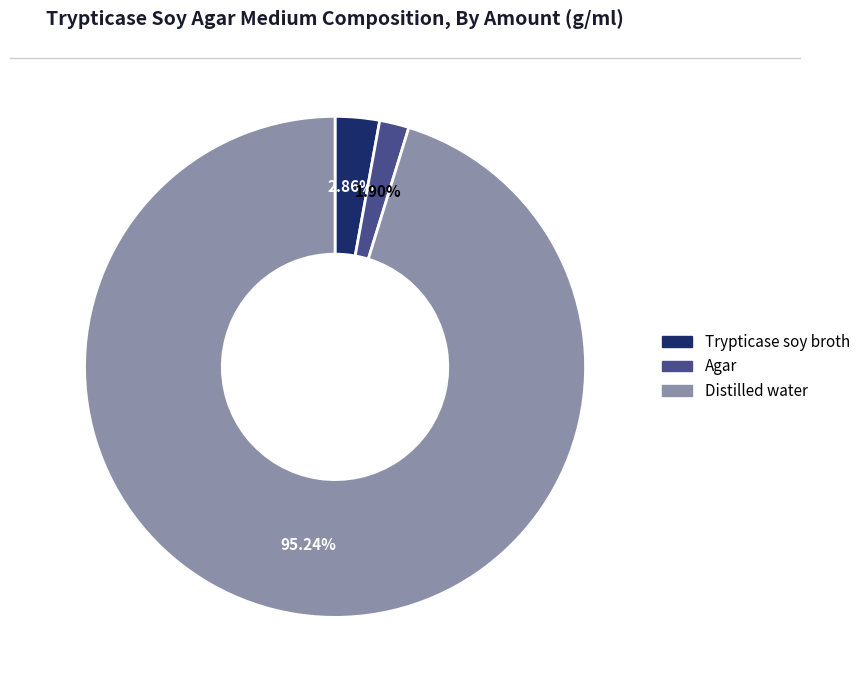

What percentage is NOT represented by Trypticase soy broth?

97.1%